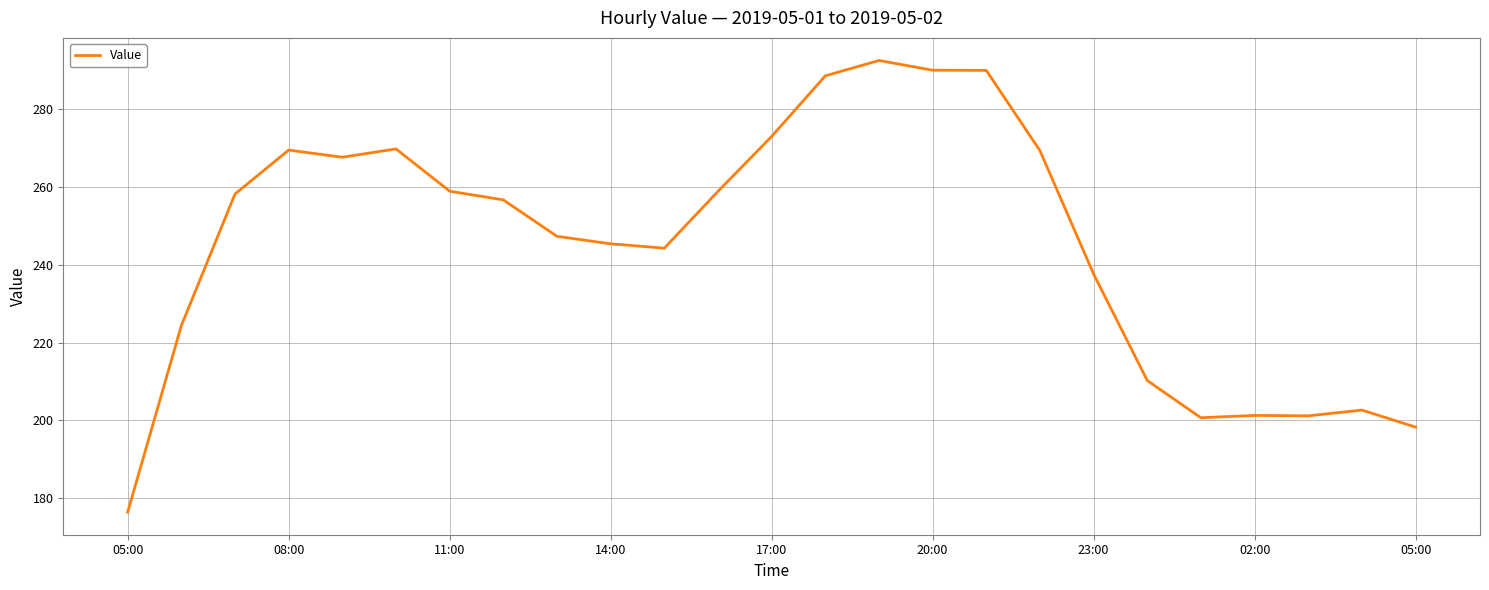

What is the difference between the maximum and minimum values?

116.2